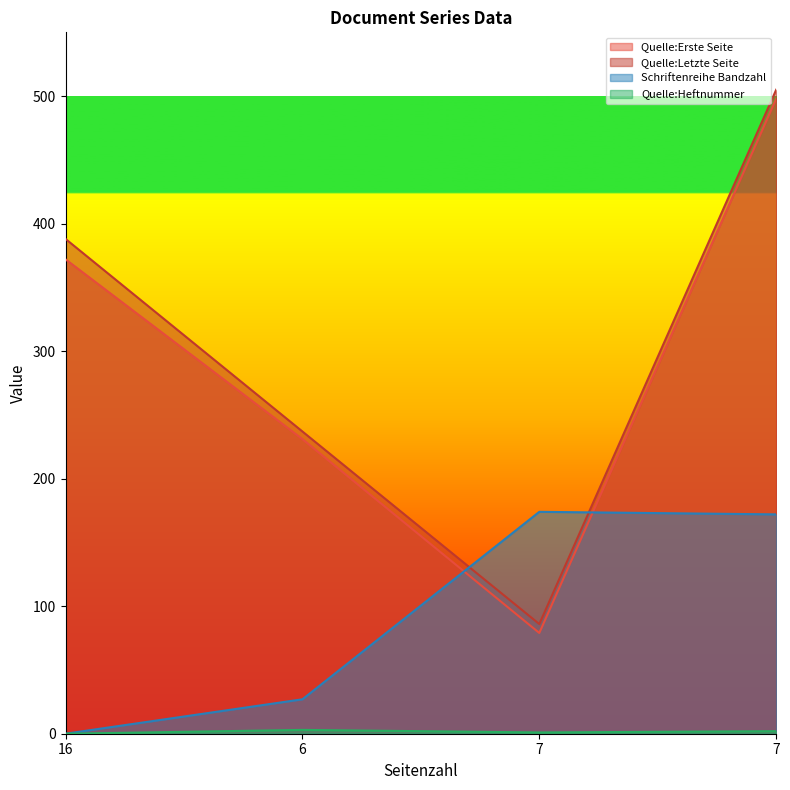

Count the number of data series in this chart.

4